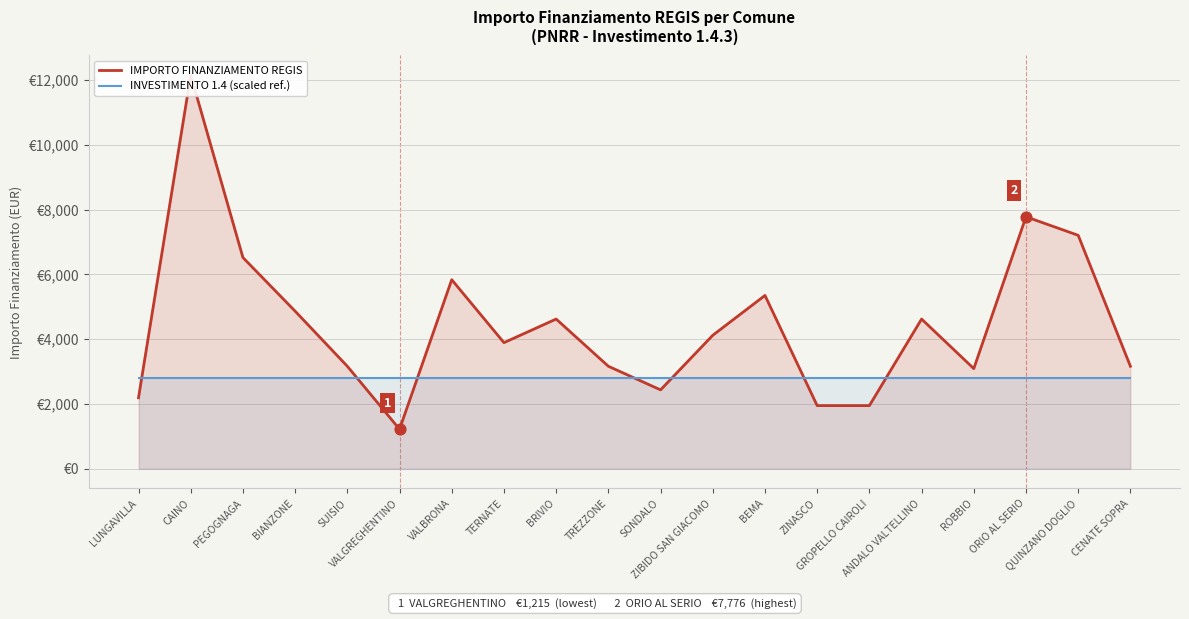

Which series contains the lowest Y value?

IMPORTO FINANZIAMENTO REGIS